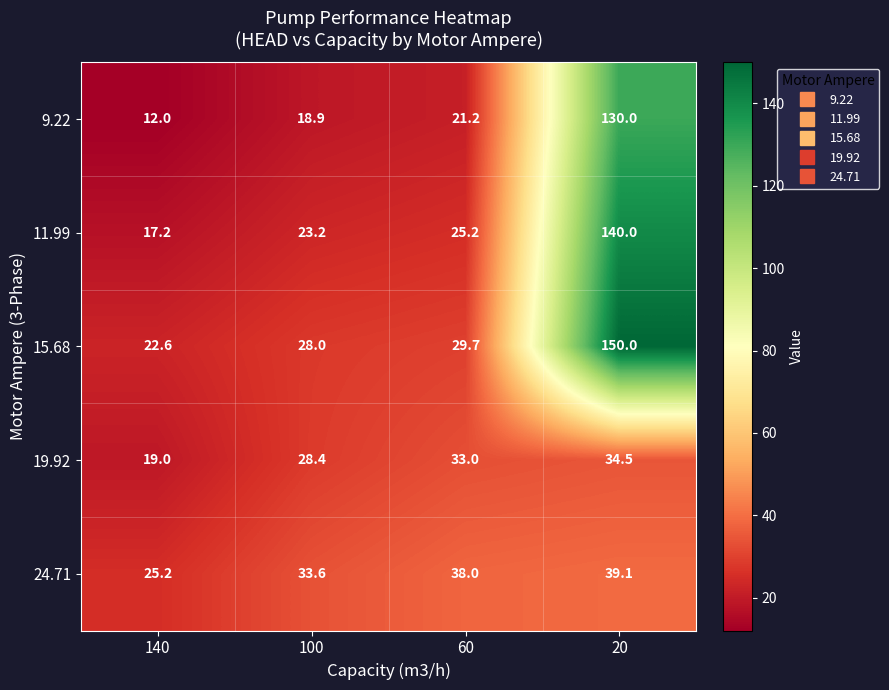

Rank the series at 100 from lowest to highest value.

9.22, 11.99, 15.68, 19.92, 24.71